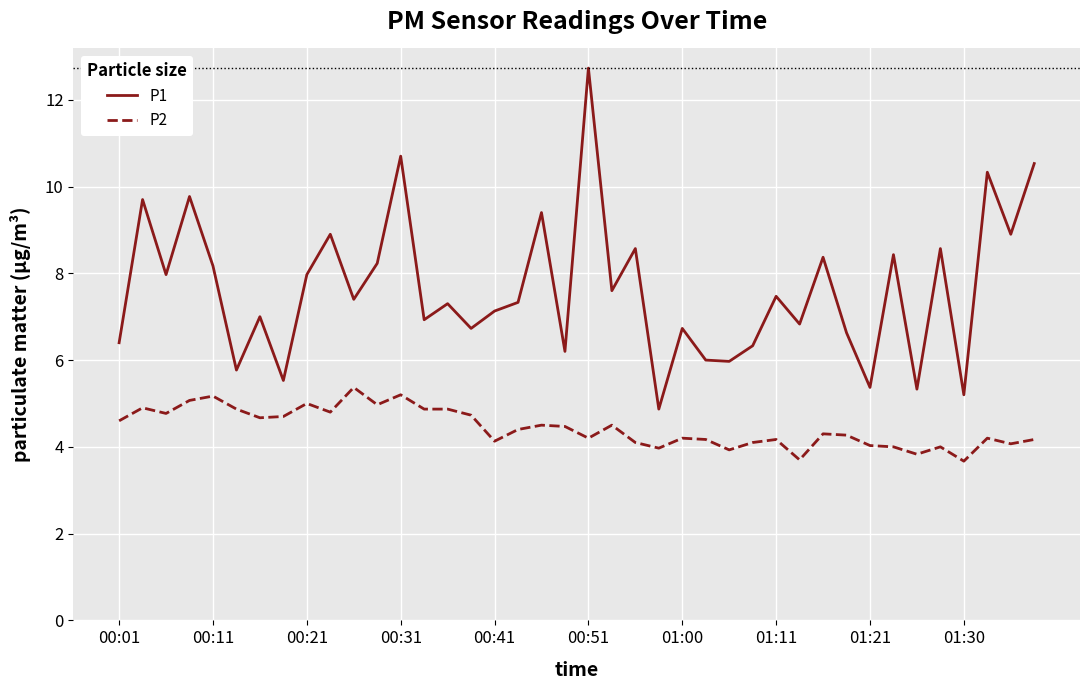

Which series has the largest range (max minus min)?

P1